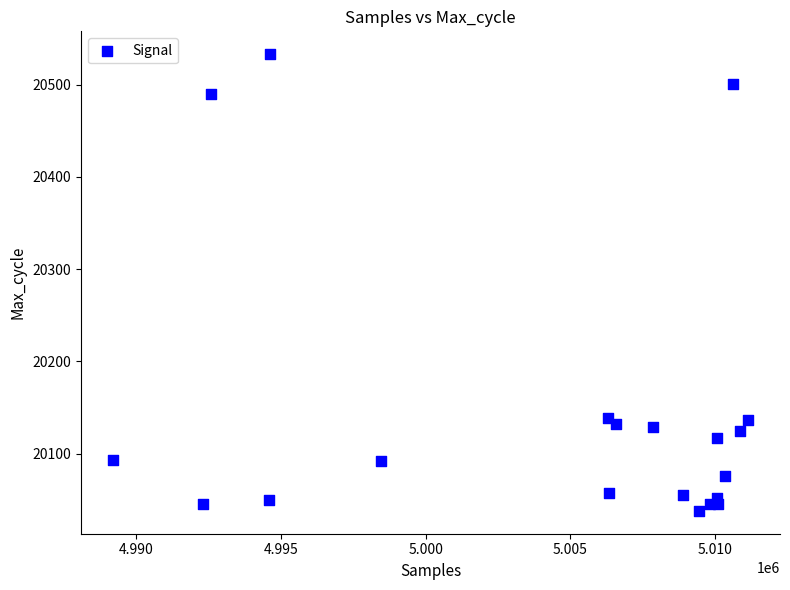

What is the range of X values (max minus min)?

21941